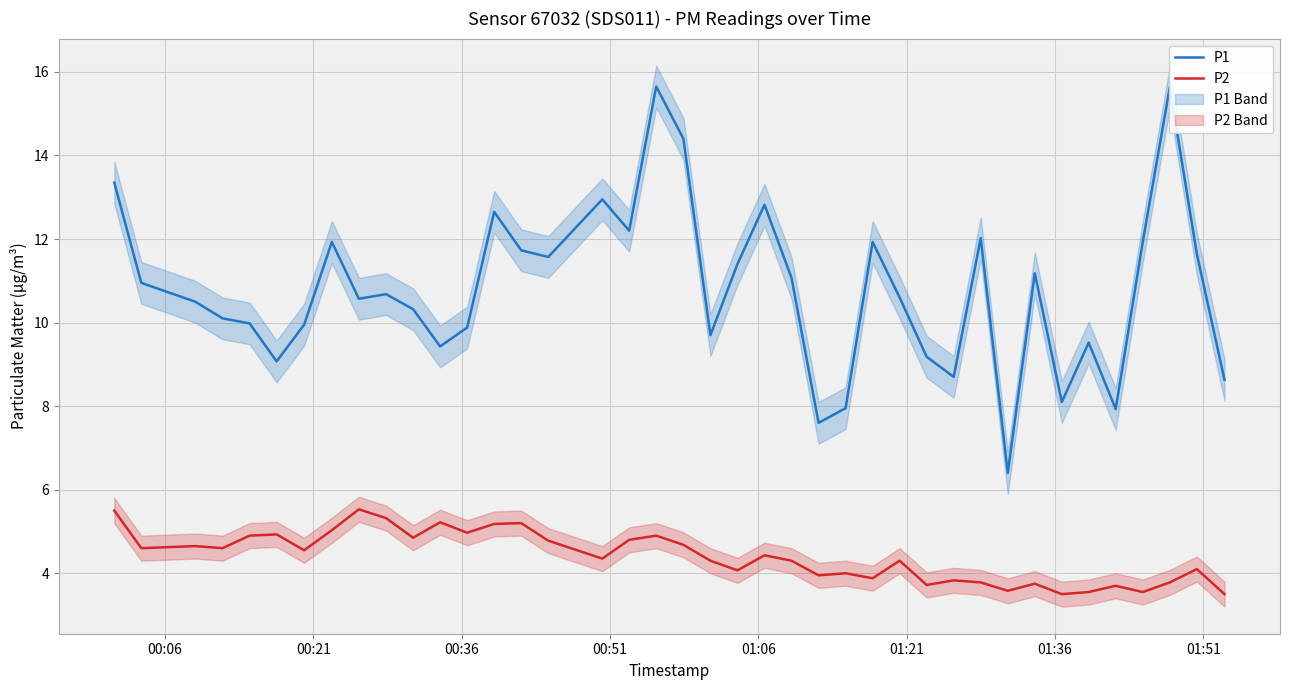

Which series has the largest total across all categories?

P1